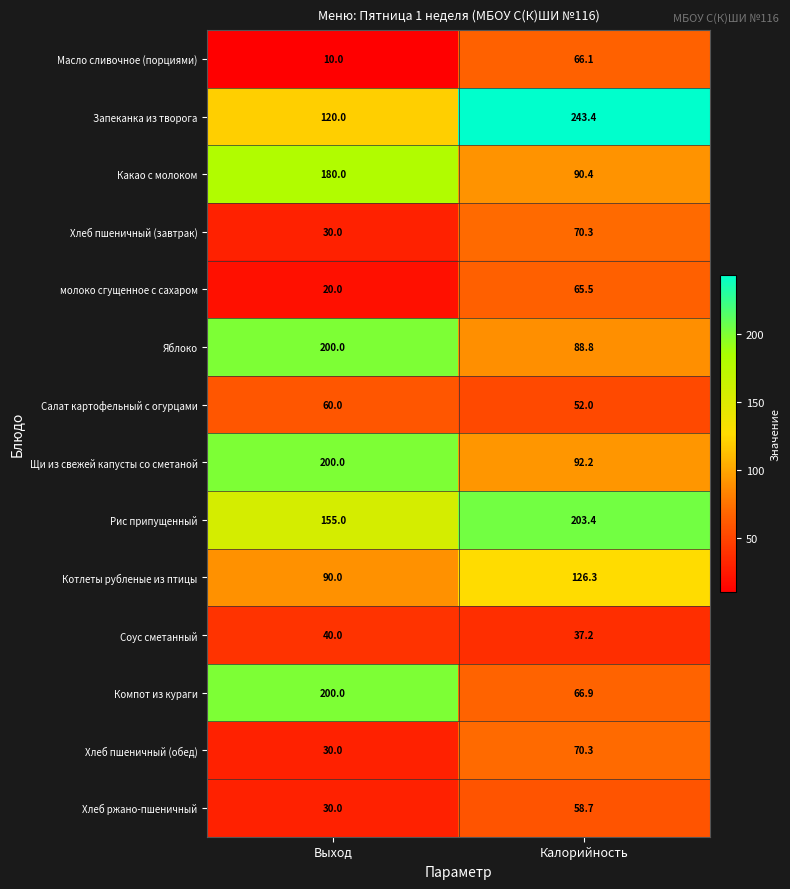

What is the smallest value displayed?

10.0